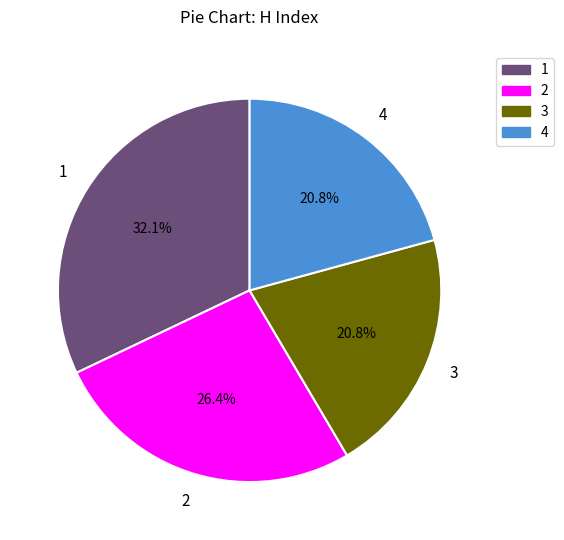

Is there a majority slice in this chart?

No